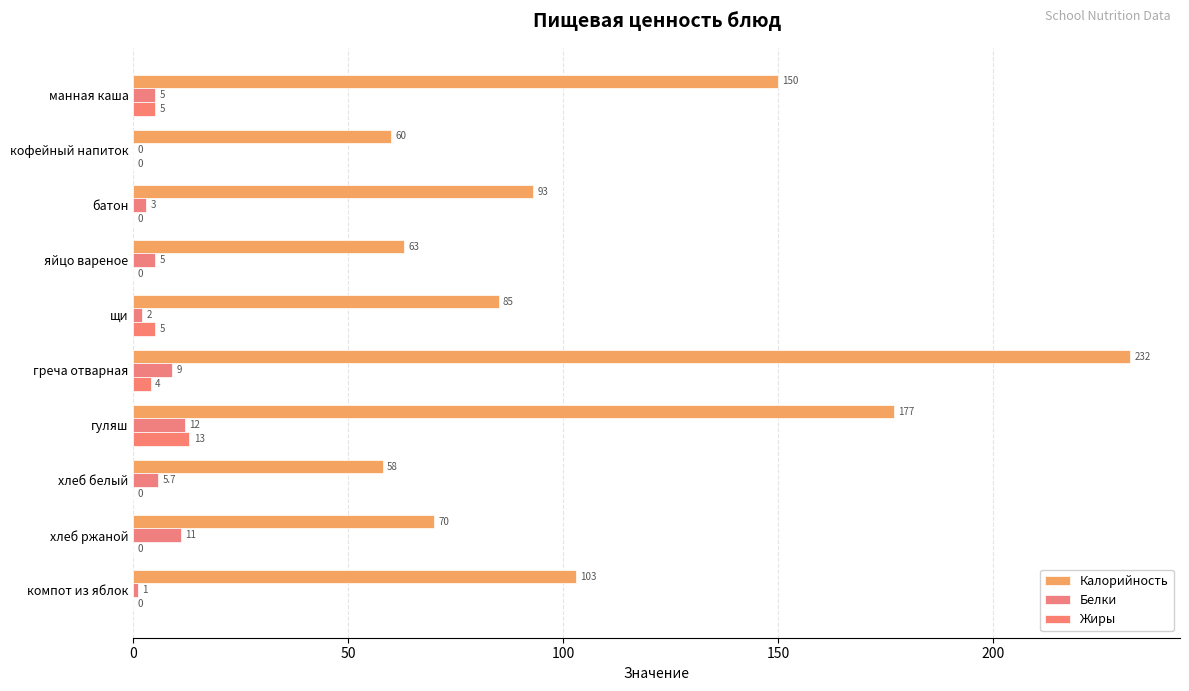

Count the number of data series in this chart.

3